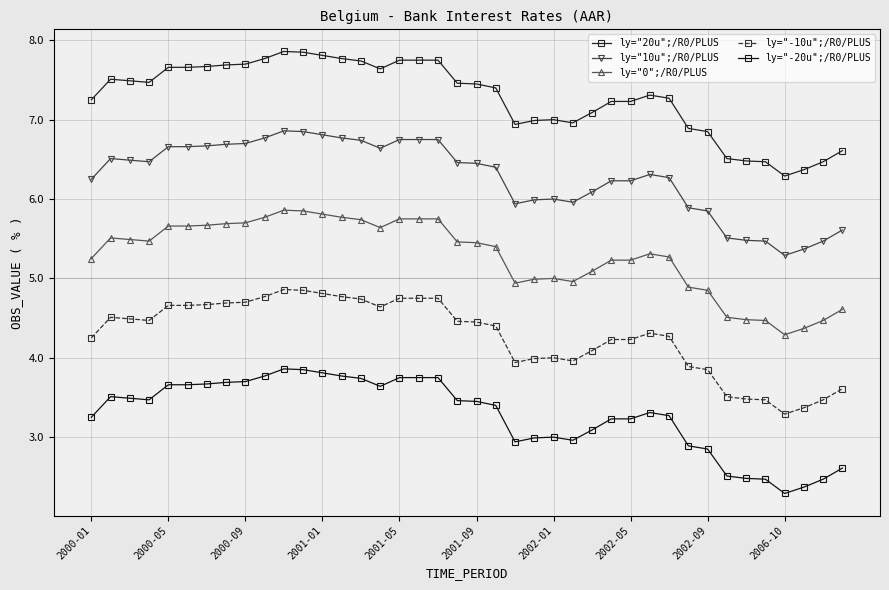

Which category has the lowest value across all series?

2006-10